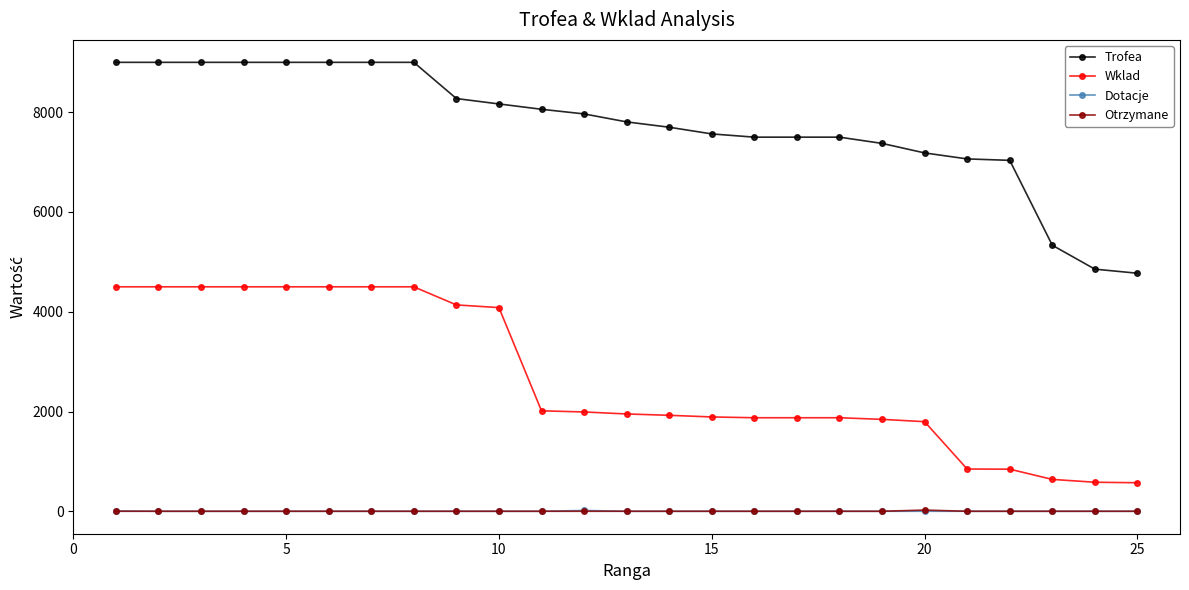

True or false: Trofea and Dotacje intersect in this chart.

False